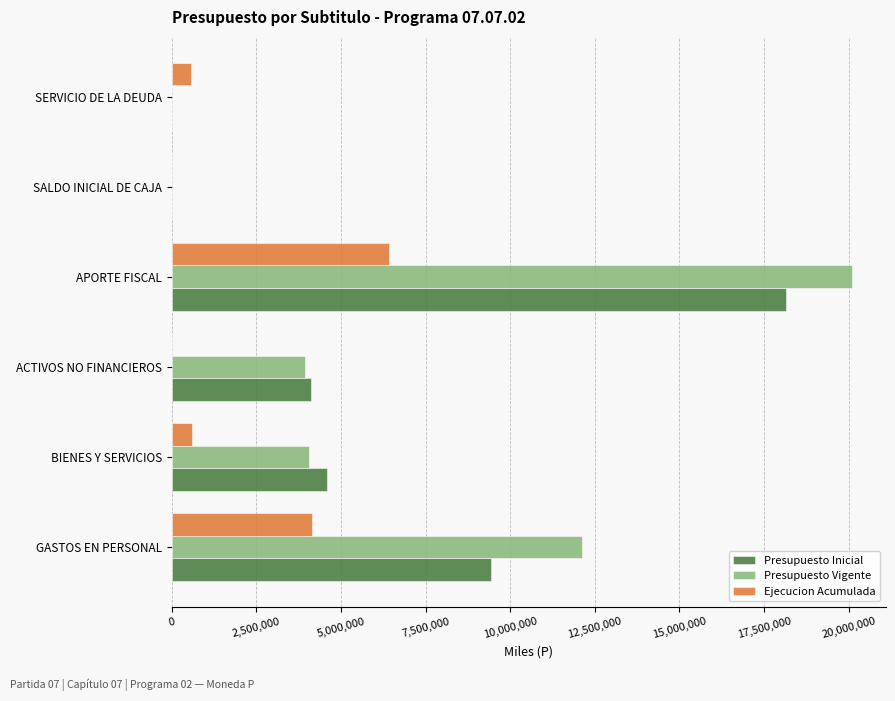

Is the value of Presupuesto Inicial at APORTE FISCAL greater than the value of Ejecucion Acumulada at ACTIVOS NO FINANCIEROS?

Yes